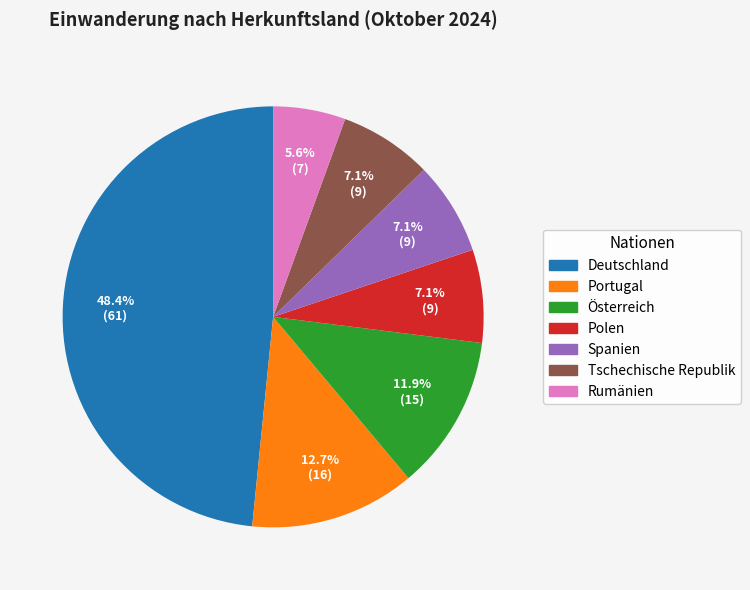

Which category has the biggest portion of the pie?

Deutschland